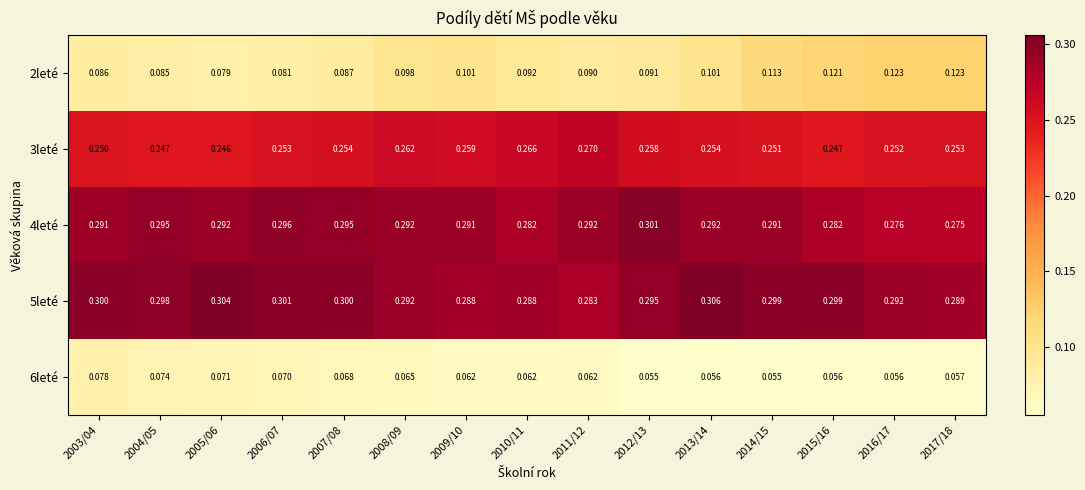

Is the value of 5leté at 2006/07 greater than the value of 6leté at 2004/05?

Yes